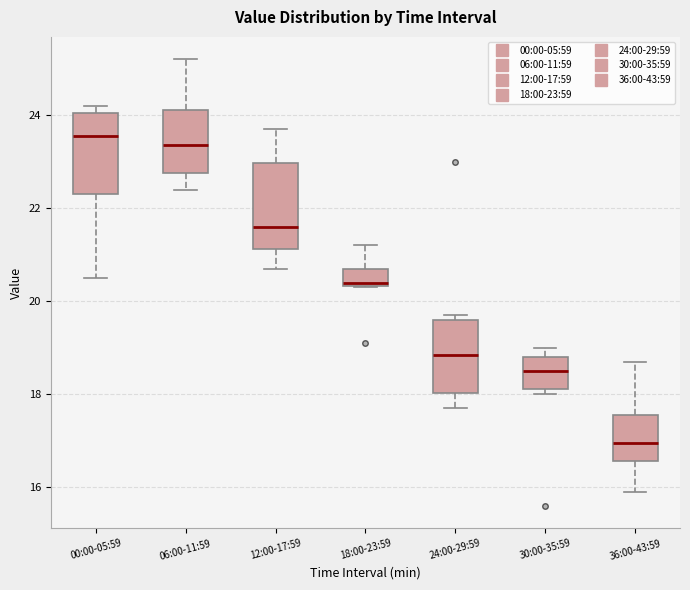

Reading left to right, read every box against the y-axis: the position of its median line, the range the box covers, and the ends of its whiskers. The values are not printed on the chart, so give them approximately, as read against the axis.

00:00-05:59: median 23.6, box 22.4 to 24.0, whiskers 20.6 to 24.2
06:00-11:59: median 23.4, box 22.8 to 24.2, whiskers 22.4 to 25.2
12:00-17:59: median 21.6, box 21.2 to 23.0, whiskers 20.8 to 23.8
18:00-23:59: median 20.4 (just above the box's lower edge), box 20.4 to 20.8, whiskers 20.4 to 21.2
24:00-29:59: median 18.8, box 18.0 to 19.6, whiskers 17.8 to 19.8
30:00-35:59: median 18.6, box 18.2 to 18.8, whiskers 18.0 to 19.0
36:00-43:59: median 17.0, box 16.6 to 17.6, whiskers 16.0 to 18.8